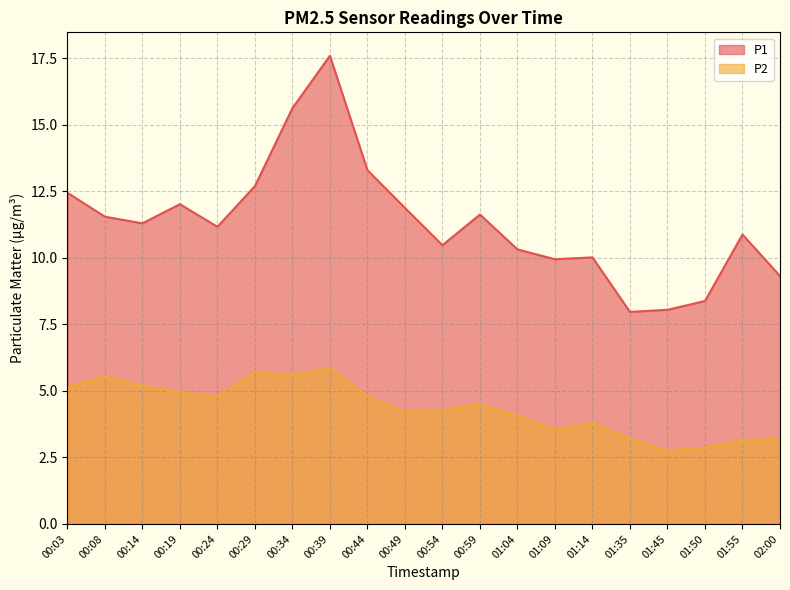

What is the difference between the maximum and minimum values in the P2 series?

3.1